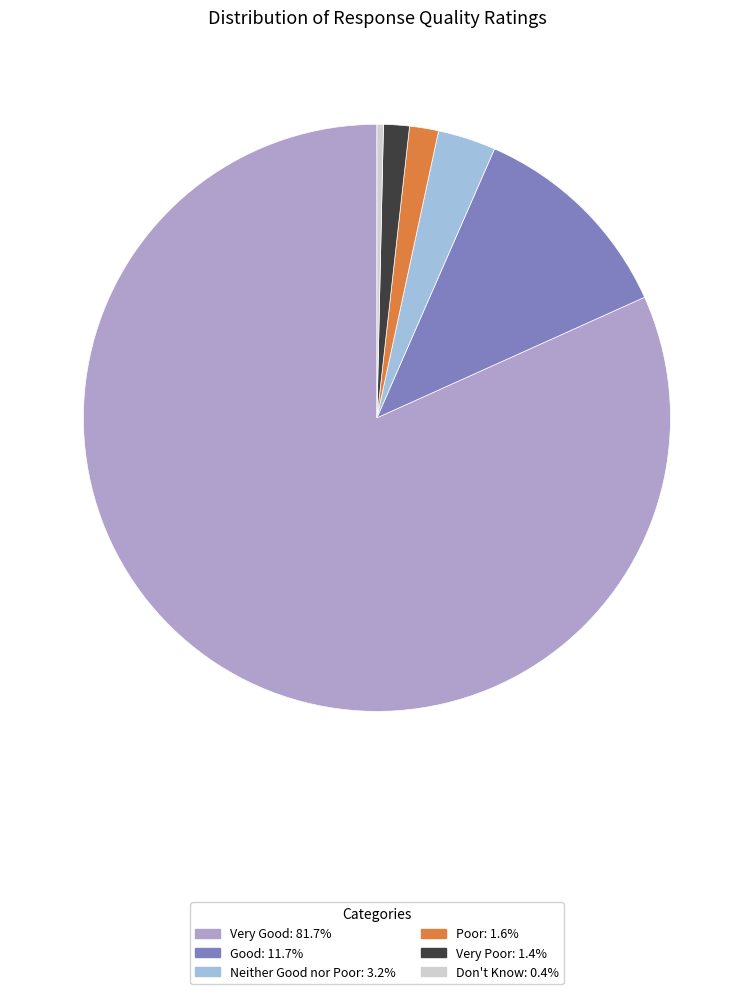

Which category has the biggest portion of the pie?

Very Good